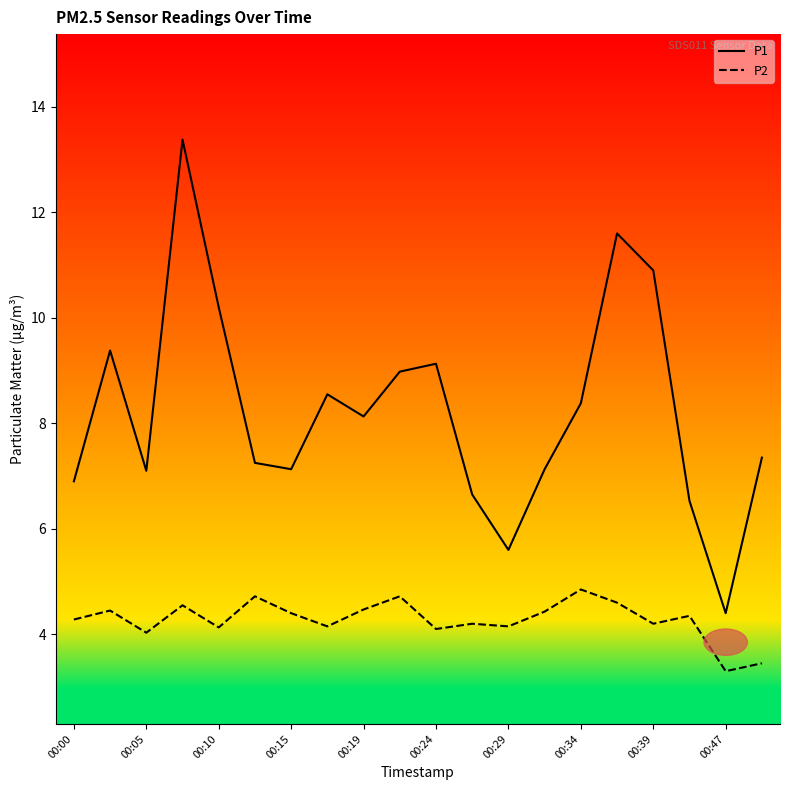

Which series has the largest range (max minus min)?

P1